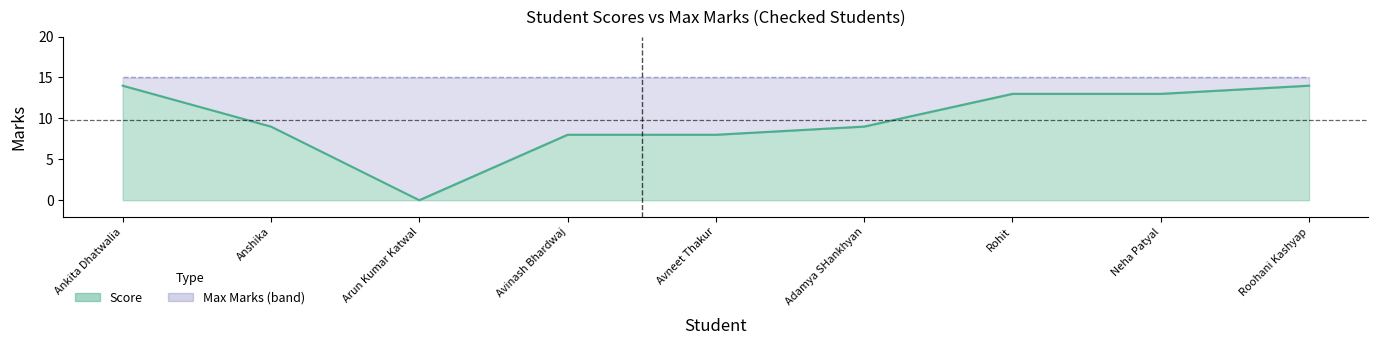

True or false: Score has a value of 13 at Neha Patyal.

True